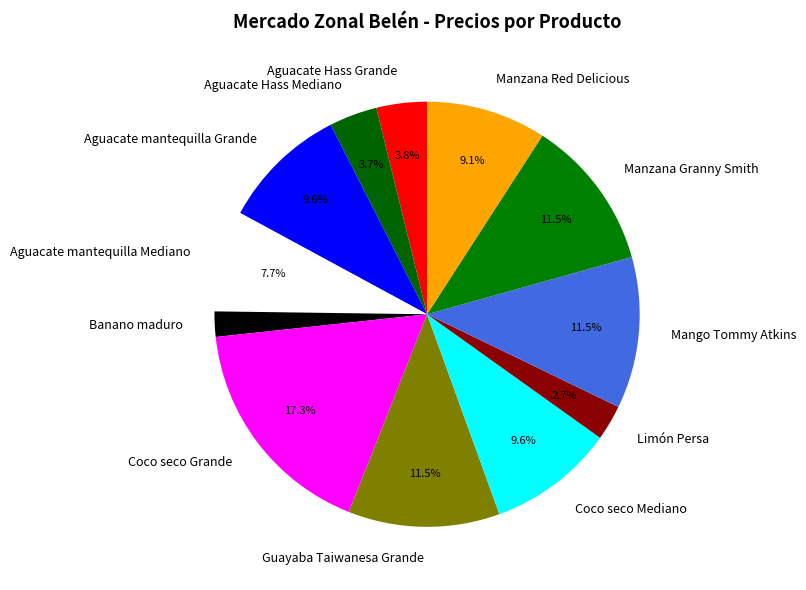

True or false: Aguacate Hass Mediano accounts for 12% of the total.

False